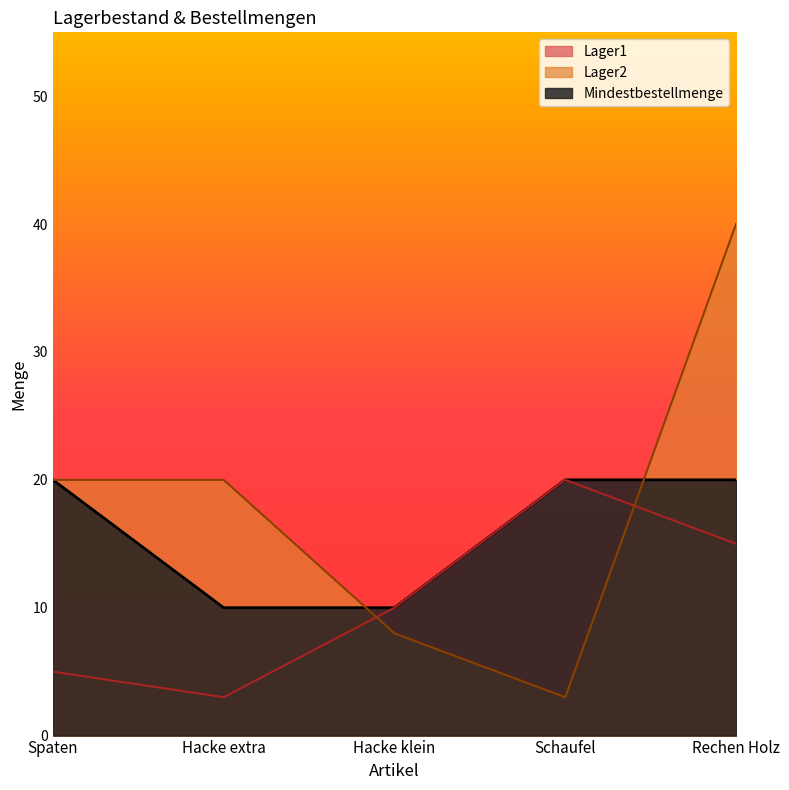

What is the total value across all series at Hacke extra?

33